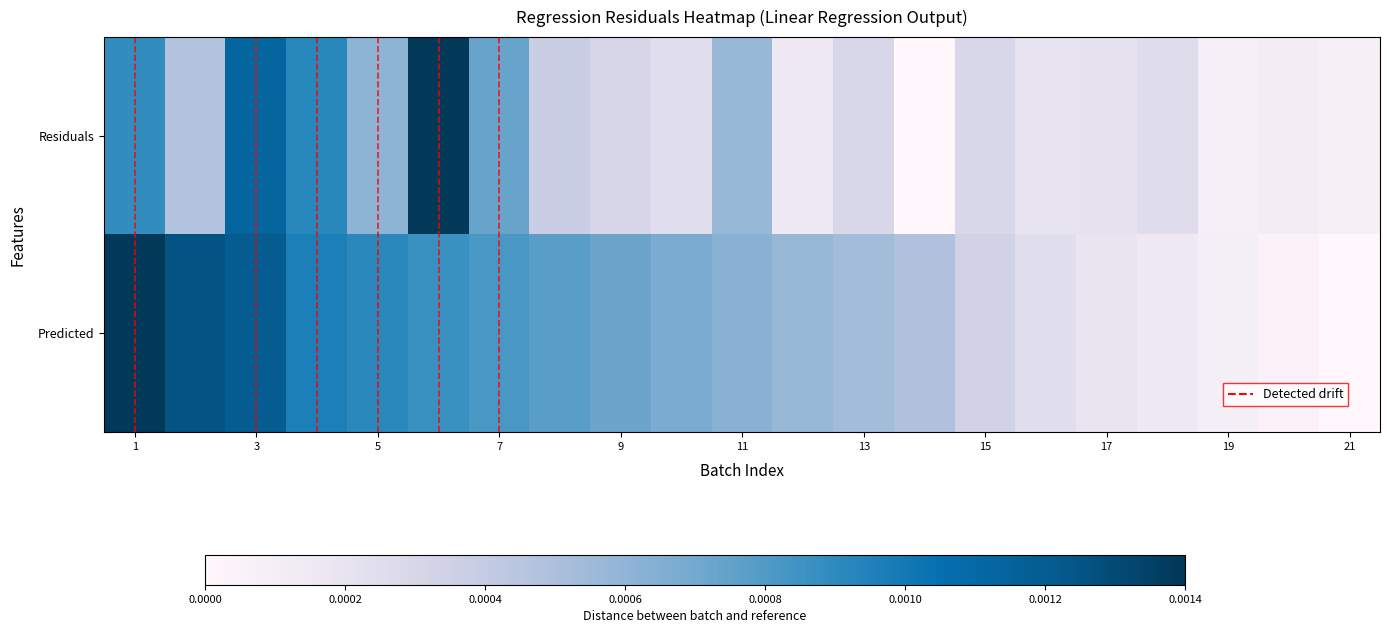

Rank the series by their average value, from lowest to highest.

Residuals, Predicted